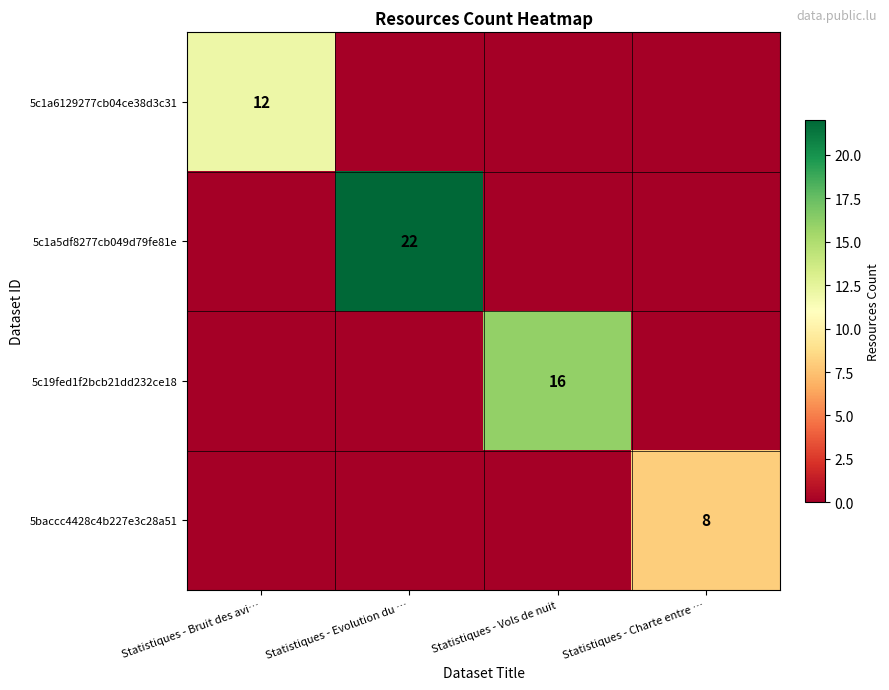

What is the total value across all series at Statistiques - Bruit des avi…?

12